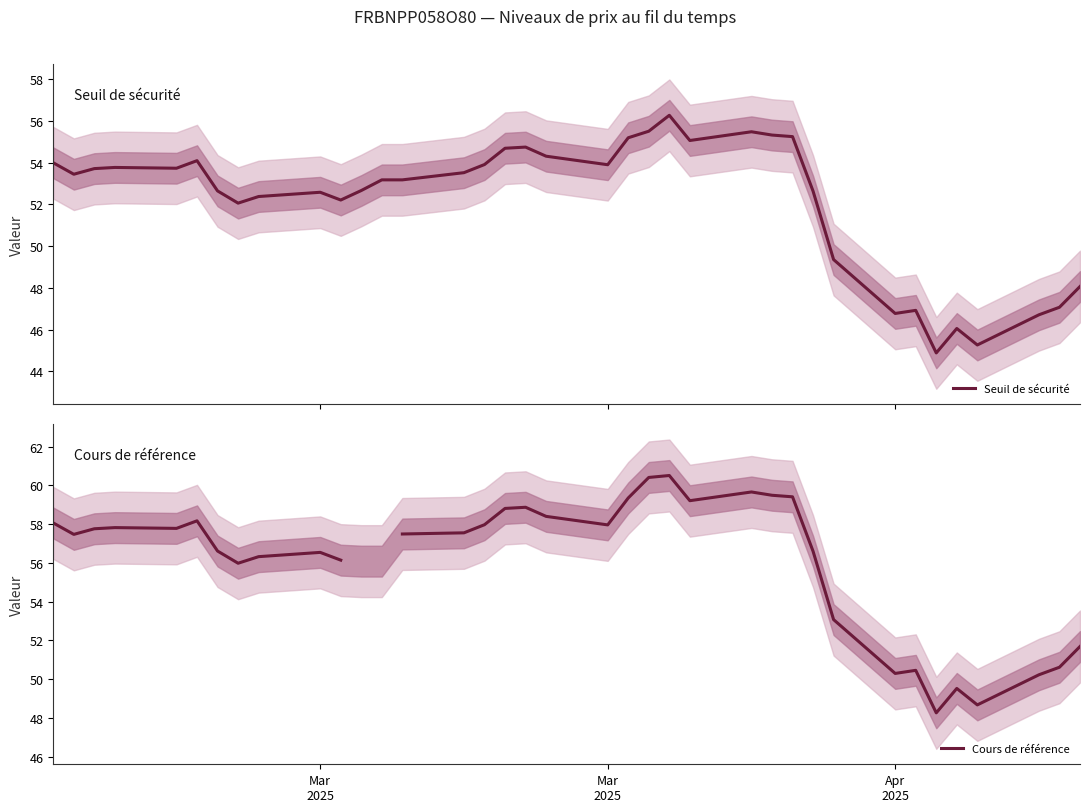

What is the lowest value of the Seuil de sécurité series?

44.9